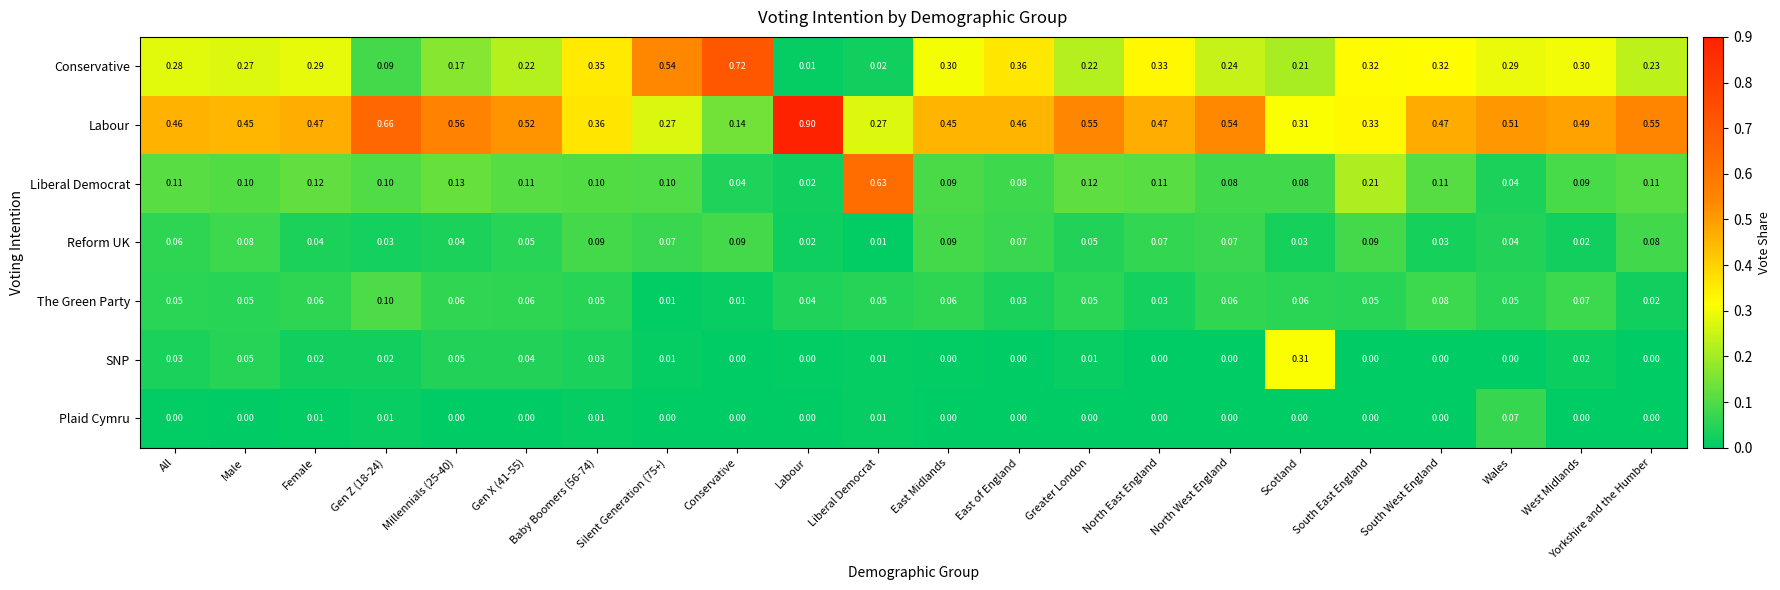

At Gen X (41-55), list the series in order from largest to smallest.

Labour, Conservative, Liberal Democrat, The Green Party, Reform UK, SNP, Plaid Cymru